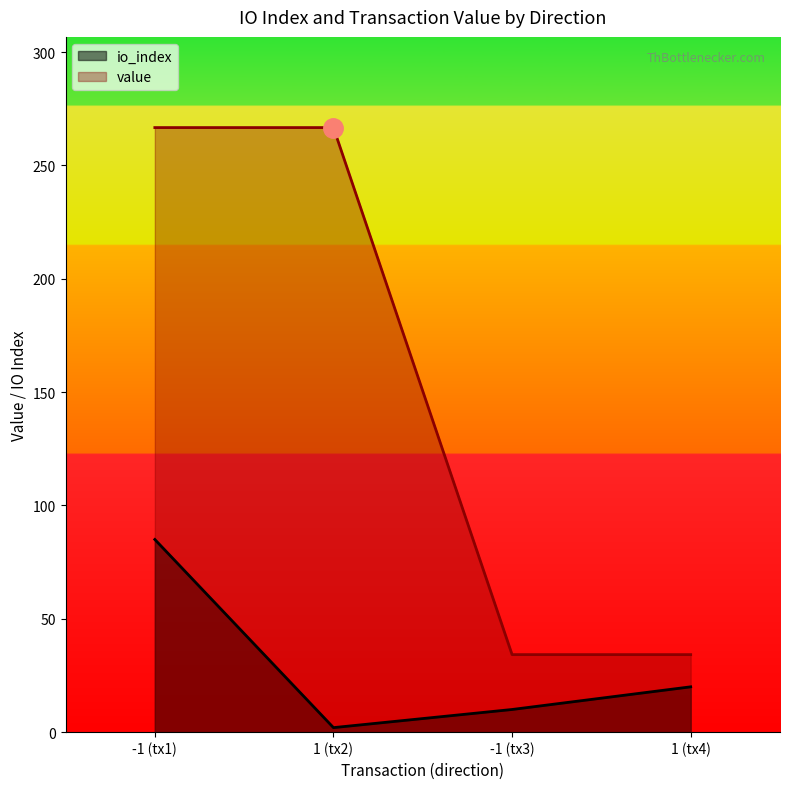

True or false: value and io_index intersect in this chart.

False